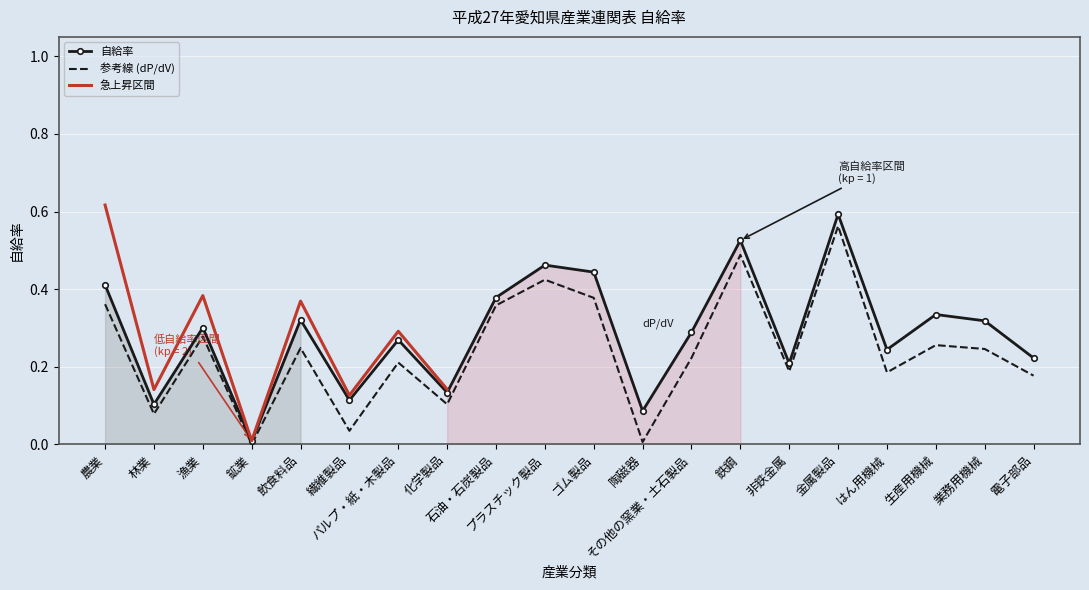

What is the difference between the second highest and second lowest values?

0.4